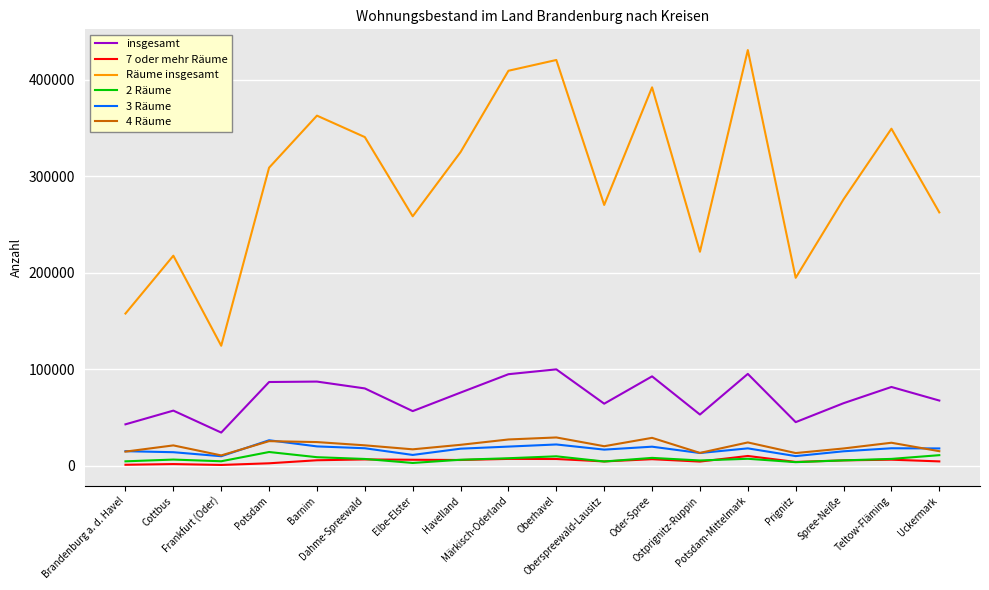

How many series are shown in this chart?

6